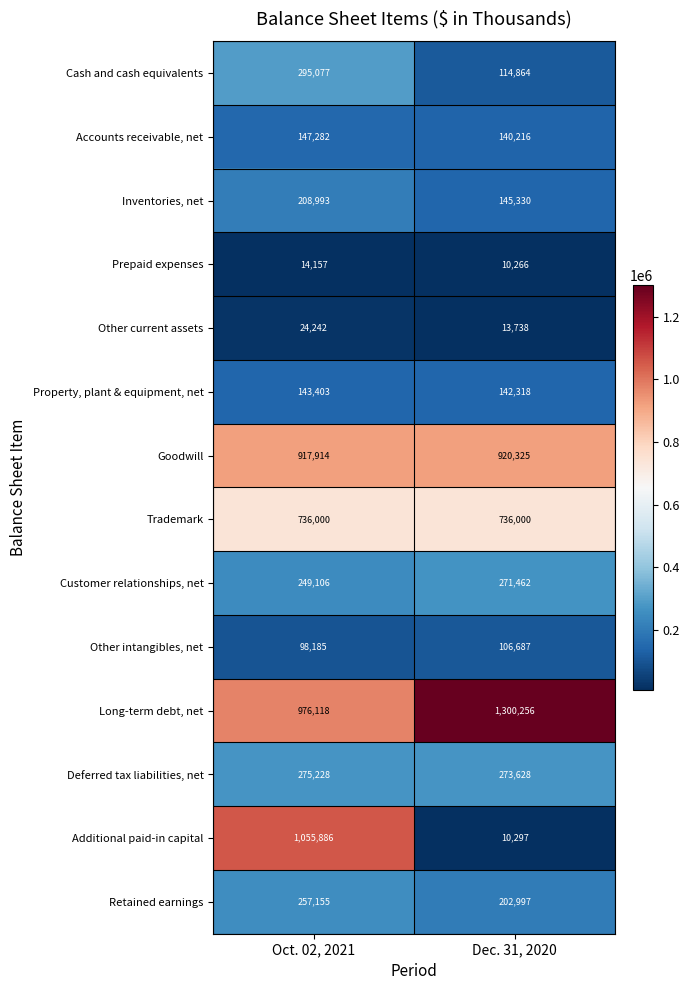

How many categories are shown in the chart?

2